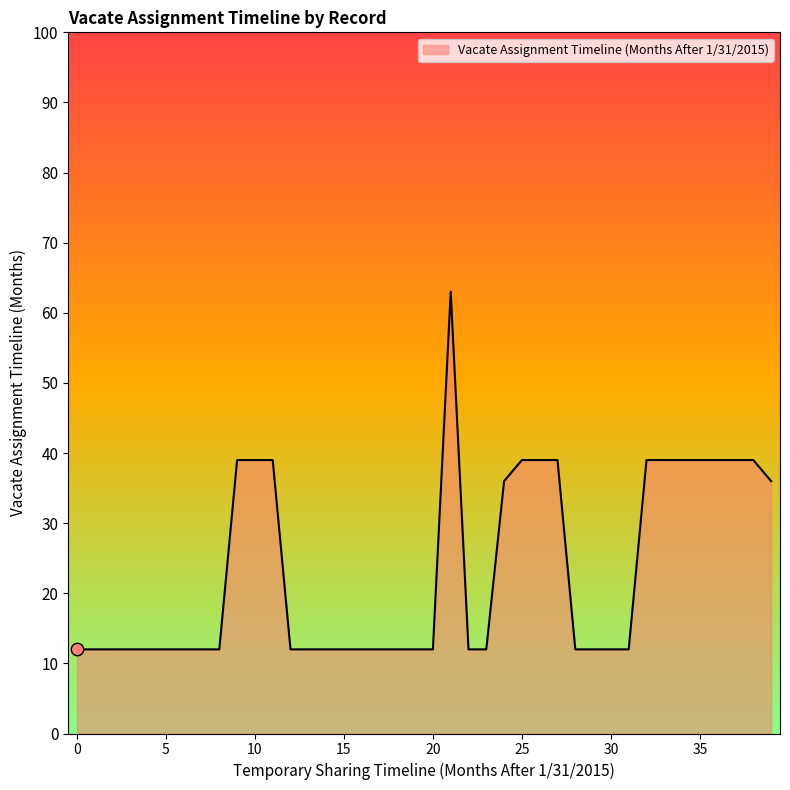

What is the minimum value shown in the chart?

12